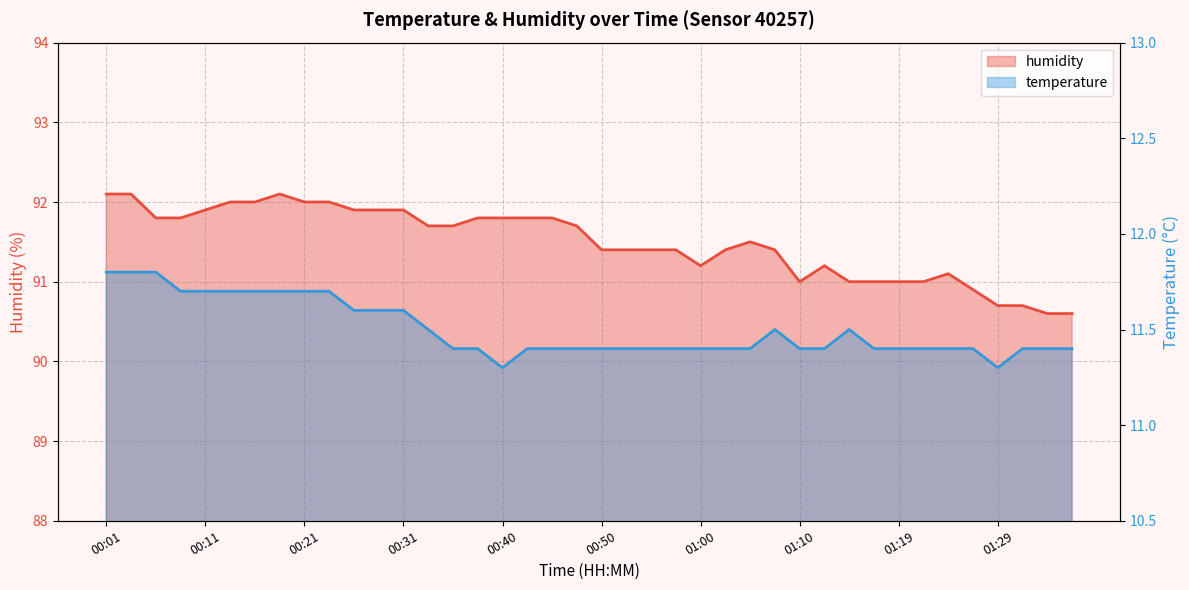

What is the difference between the temperature values at 00:16 and 01:02?

0.3